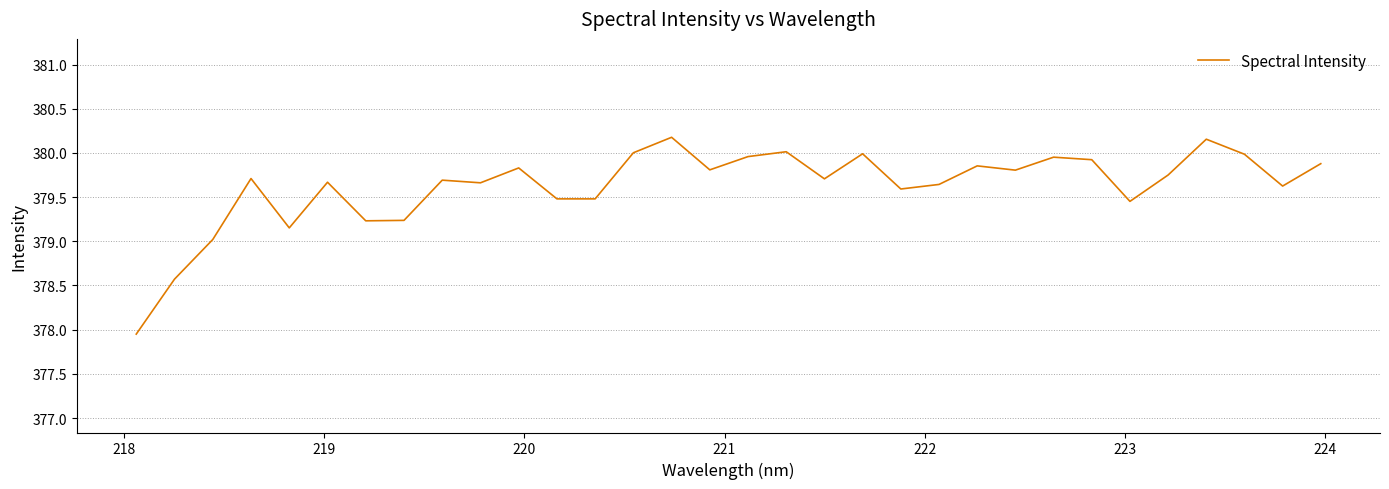

Does the chart display data point markers on the line(s)?

No